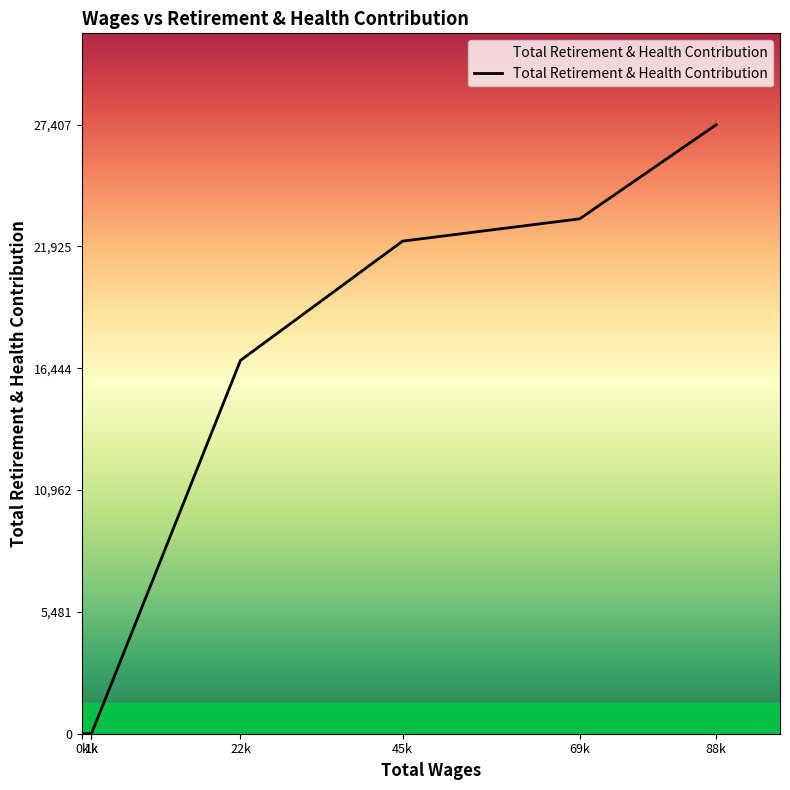

Count the number of data series in this chart.

1